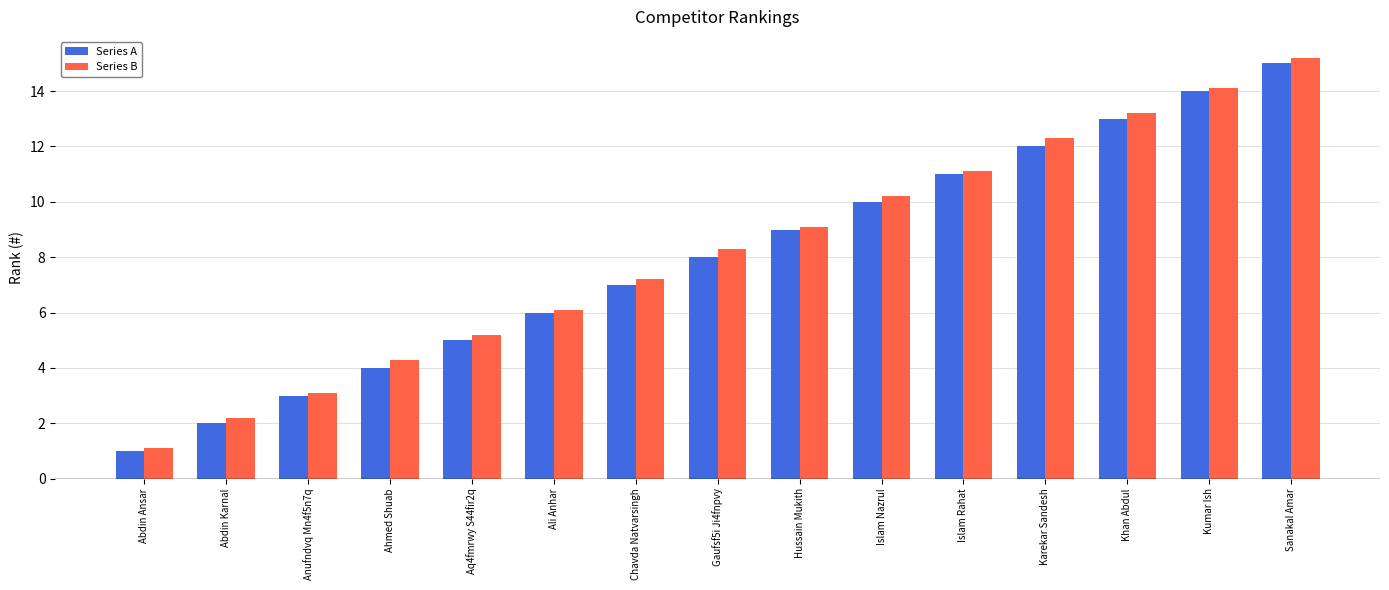

What is the value of the Series A bar at the 12th from the left?

12.0